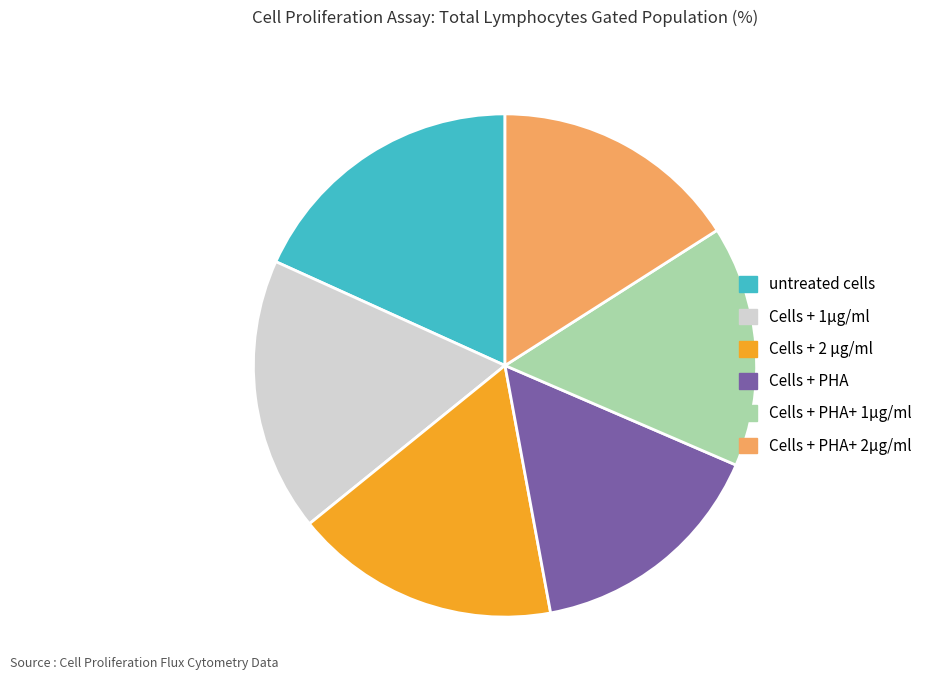

Which slice is the largest?

untreated cells